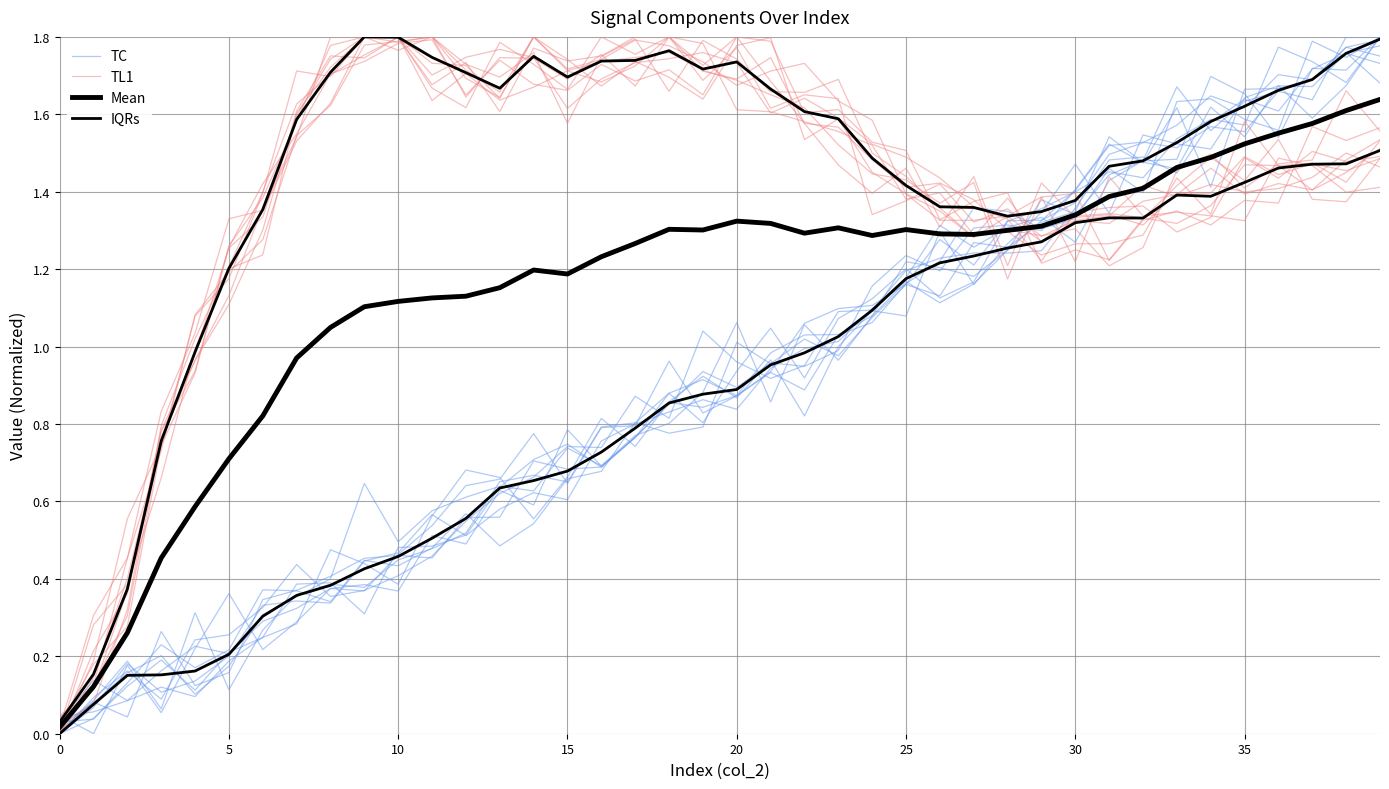

After their last crossing, which series has the higher values: TL1 or TC?

TC